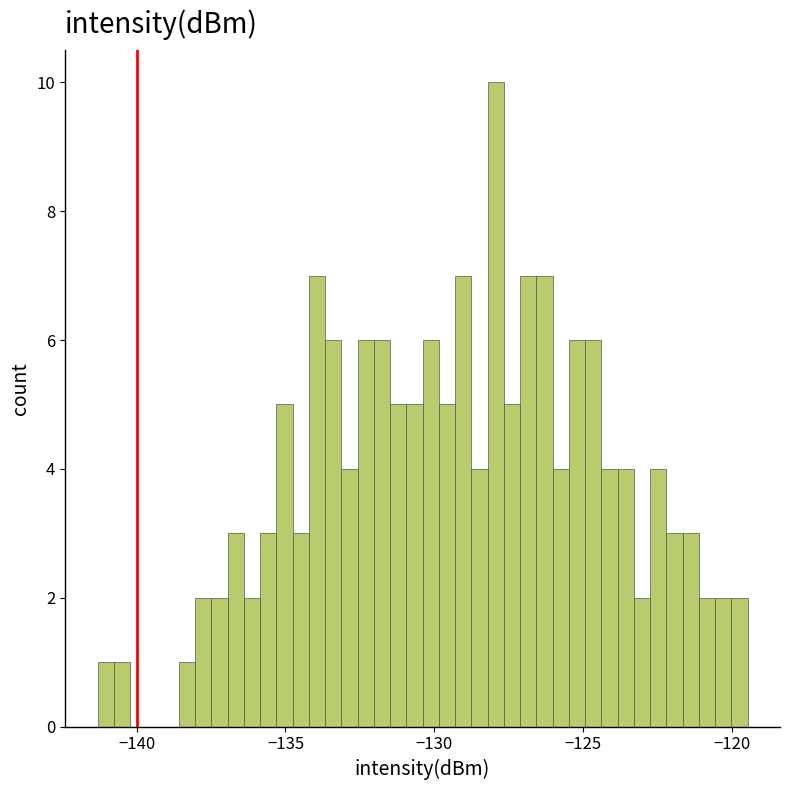

Around what value on the x-axis is the tallest bar? Give the approximate position of its centre, as read against the axis.

-128.0